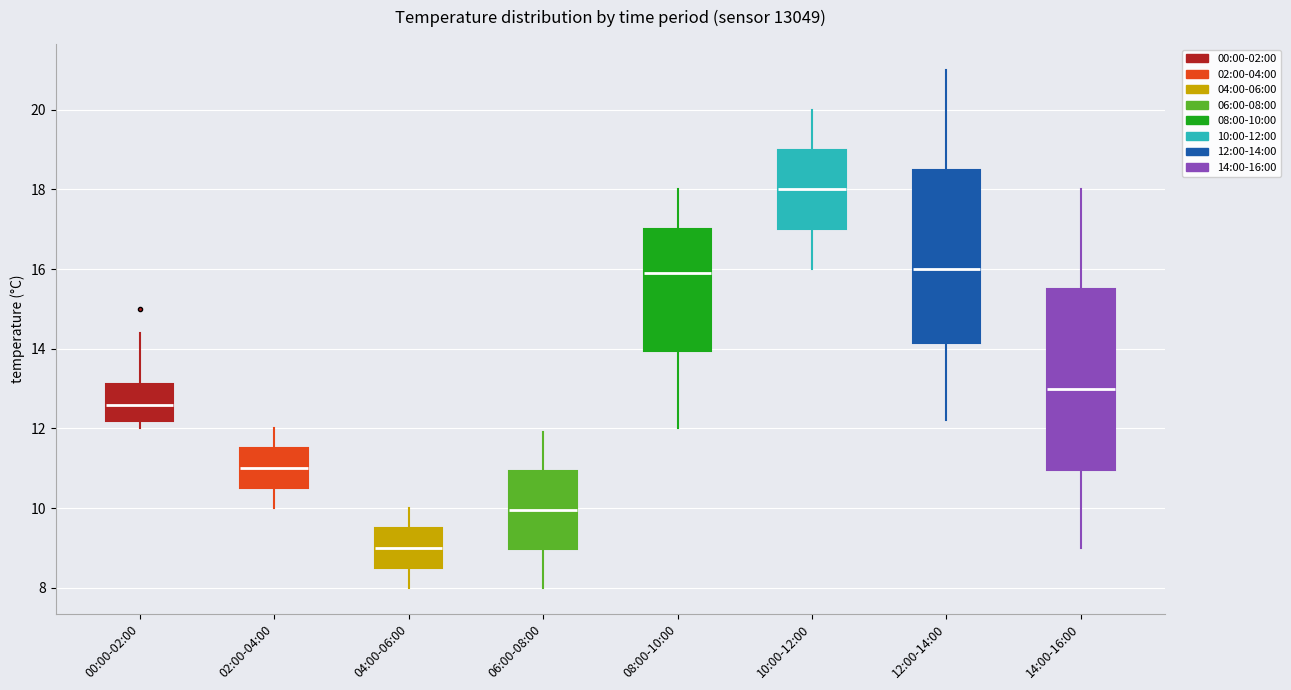

Where is the lower edge of the box for 06:00-08:00 on the y-axis? The values are not printed on the chart, so give them approximately, as read against the axis.

9.0